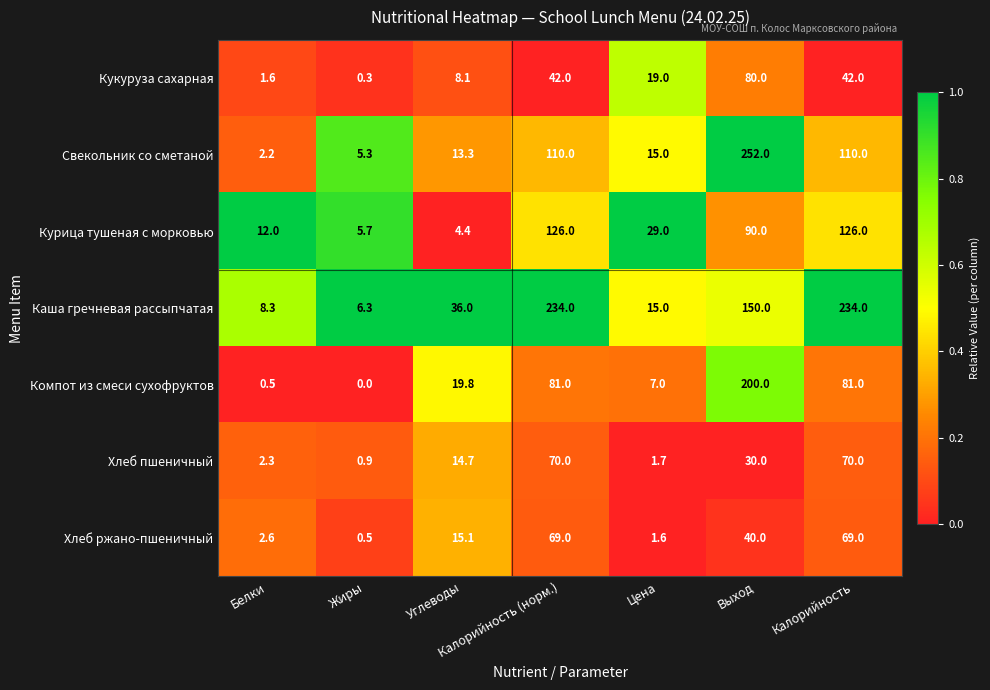

Is it true that Хлеб ржано-пшеничный equals 69.0 at Калорийность?

True